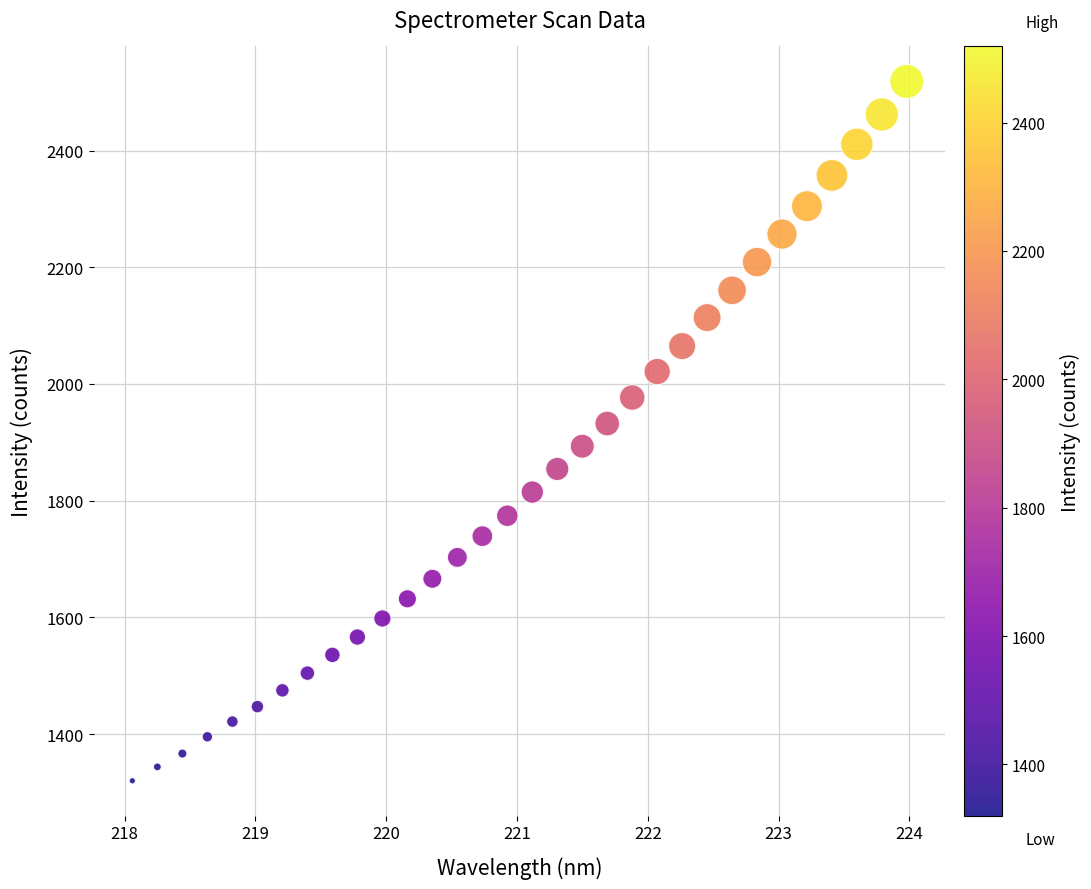

What is the range of Y values (max minus min)?

1198.5